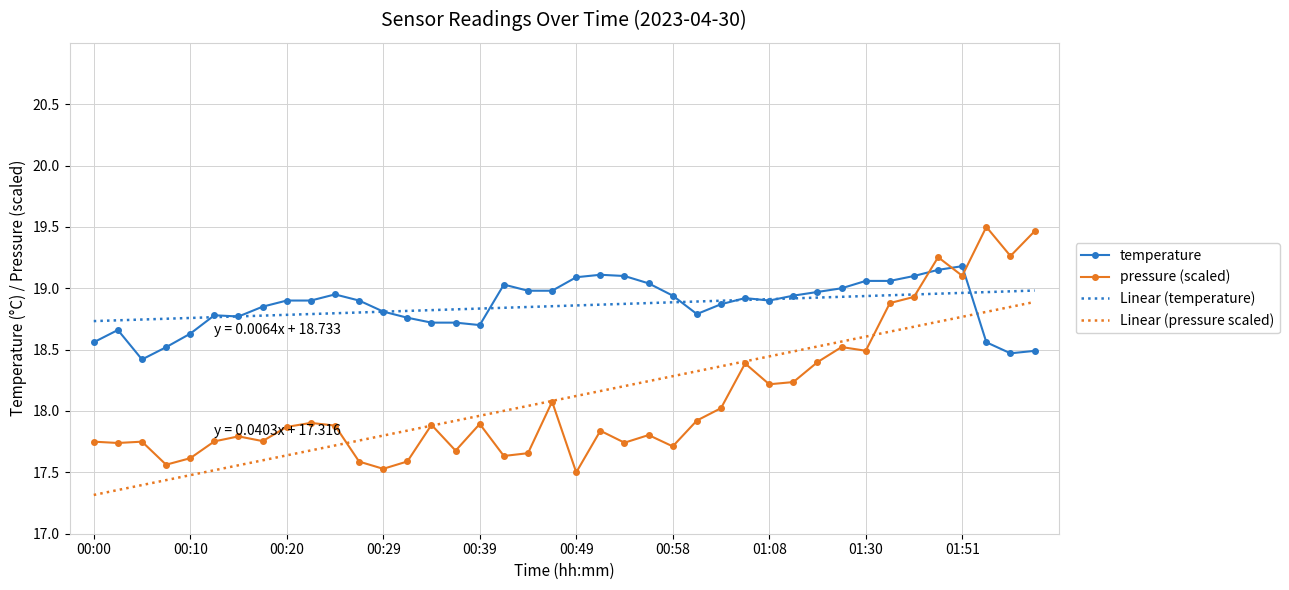

Which series has the largest range (max minus min)?

pressure (scaled)